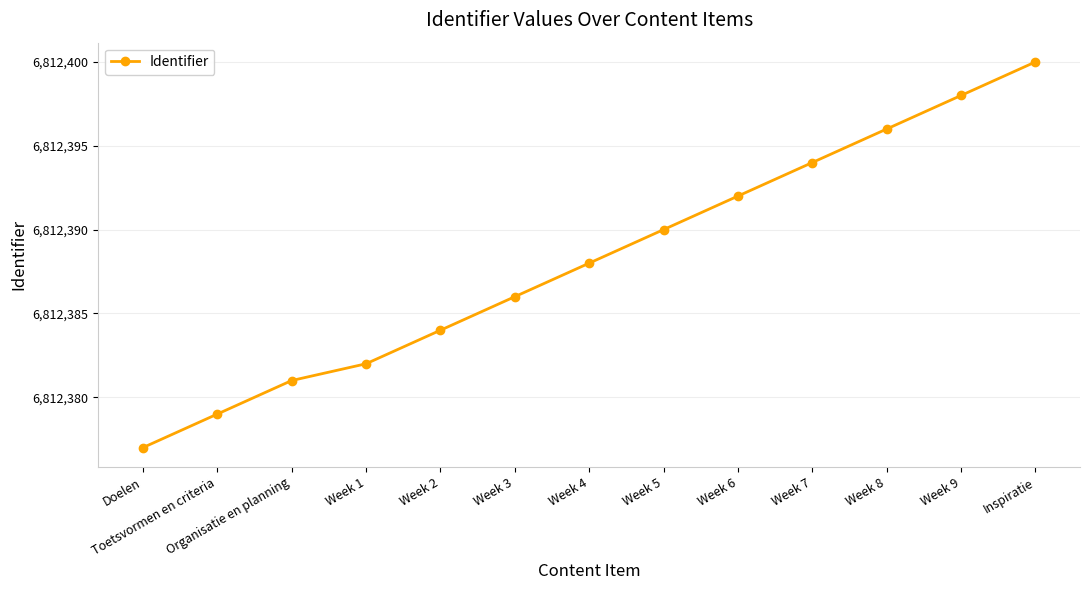

What position from the right is Week 7?

4